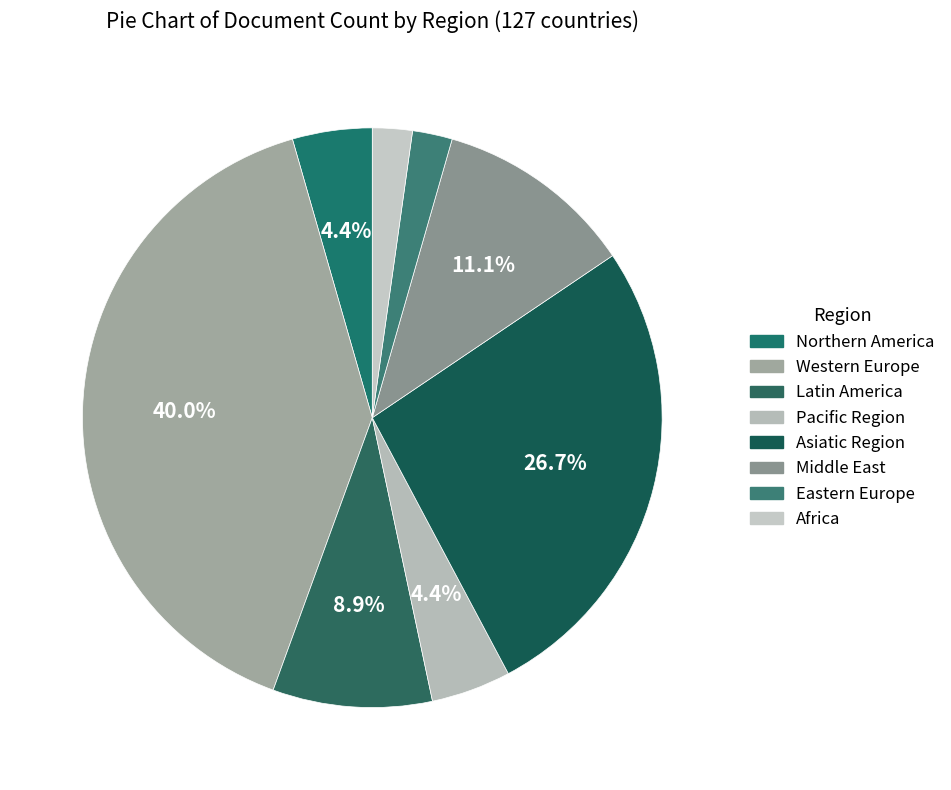

True or false: Latin America accounts for 9% of the total.

True